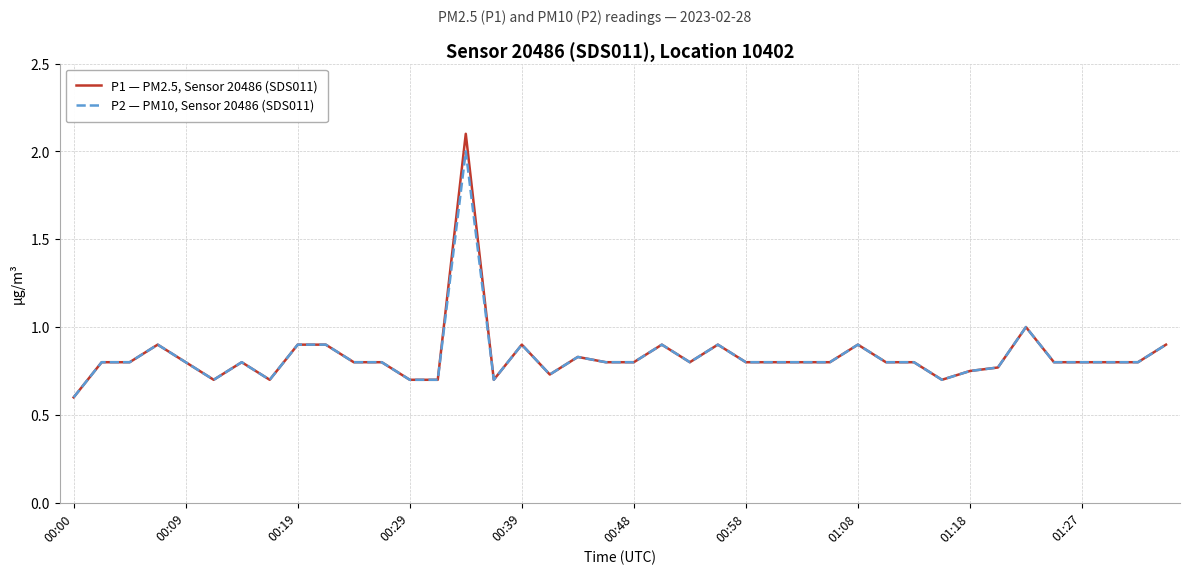

What is the minimum value for P1 — PM2.5, Sensor 20486 (SDS011)?

0.6